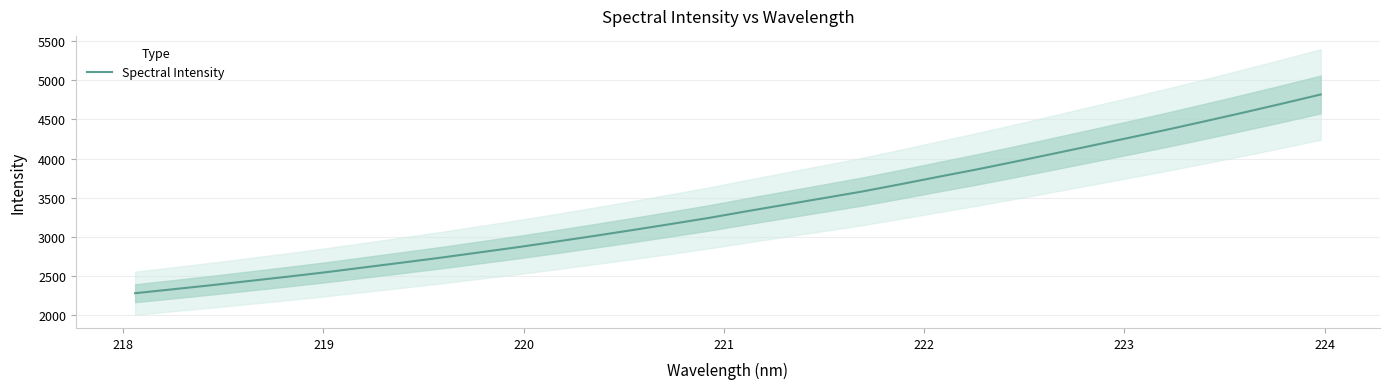

Reading right to left, transcribe all the data shown in this chart.

4816.7	4701.0	4588.2	4478.5	4370.3	4265.9	4163.6	4060.9	3959.8	3860.8	3767.0	3671.5	3578.8	3495.1	3411.9	3328.7	3242.8	3164.4	3087.4	3012.7	2939.9	2869.1	2802.5	2736.0	2673.4	2611.8	2550.4	2493.3	2438.8	2384.2	2332.7	2281.7